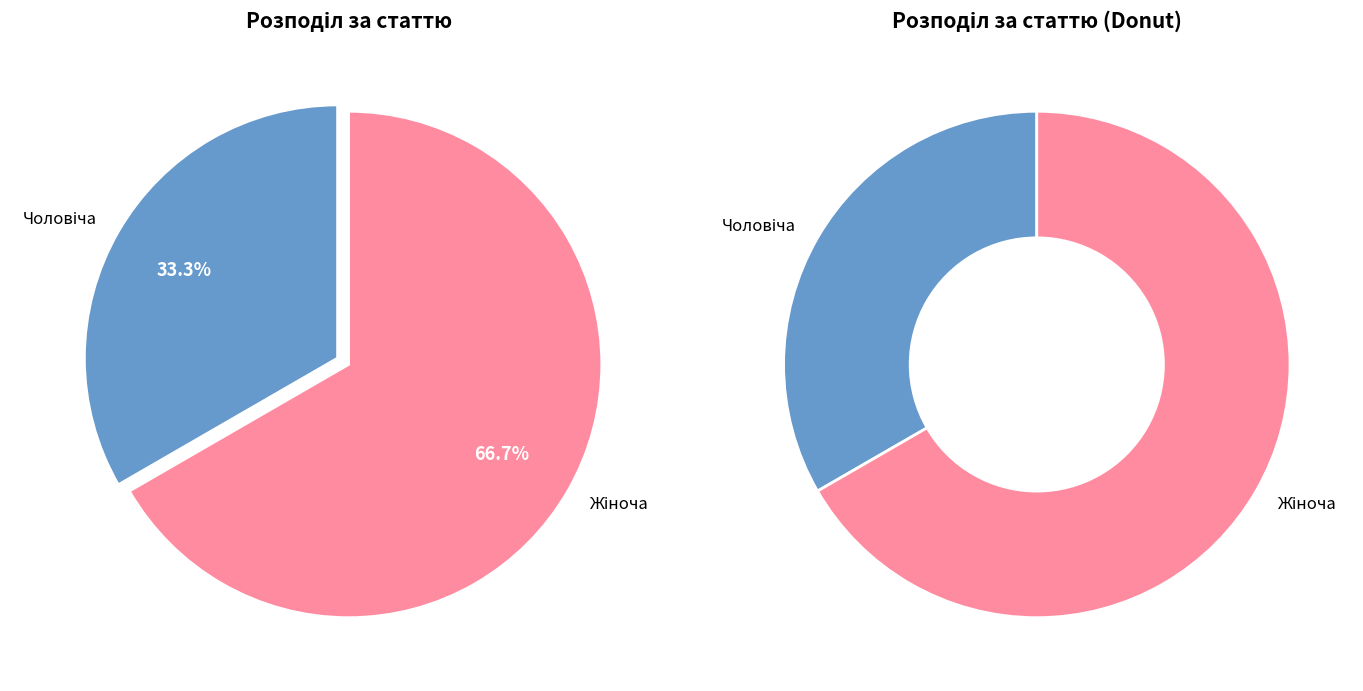

How many slices are in this pie chart?

2